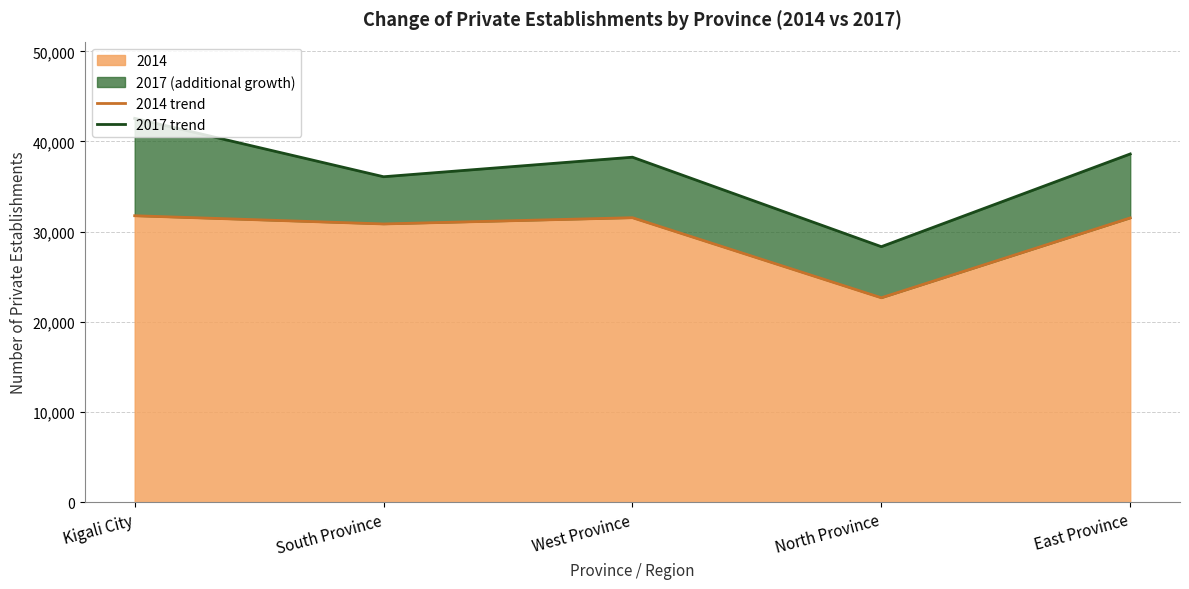

Which category has the highest value across all series?

Kigali City